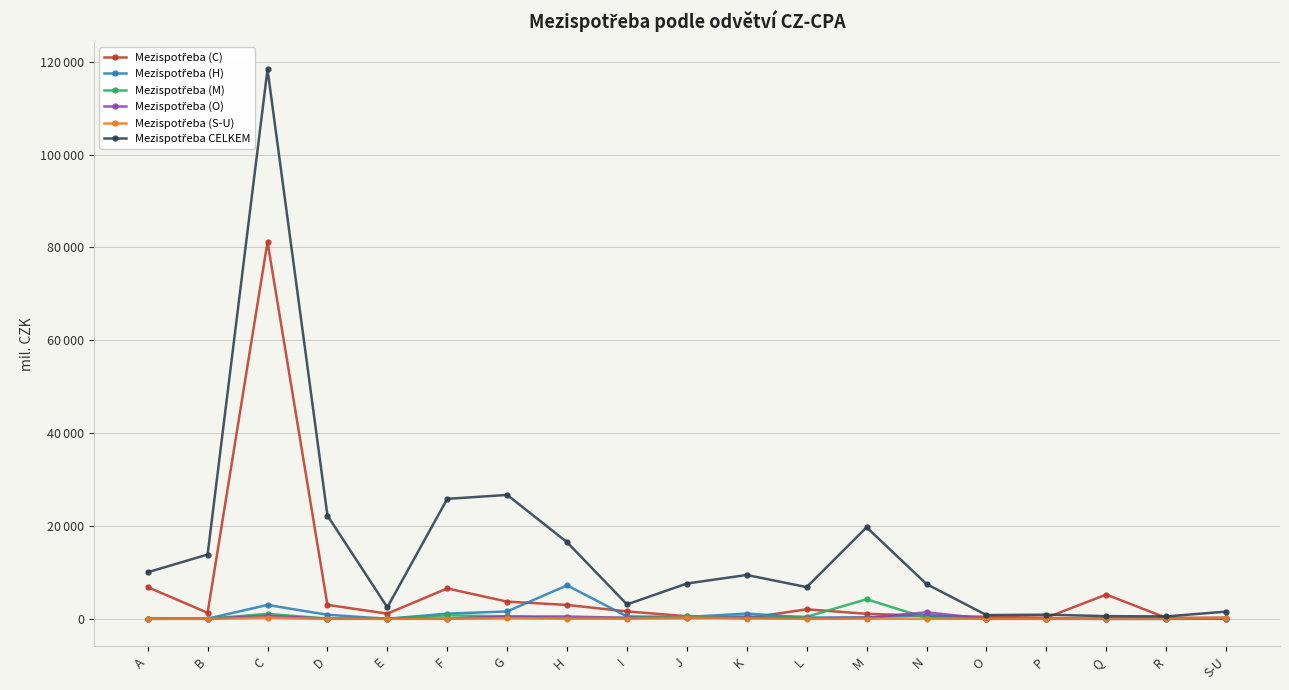

Does the chart have visible grid lines?

Yes